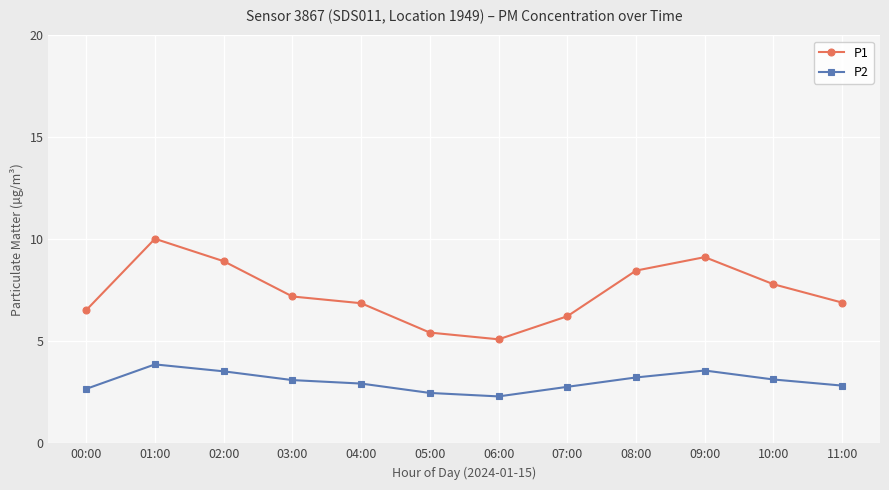

What is the difference between the maximum and minimum values in the P1 series?

4.9